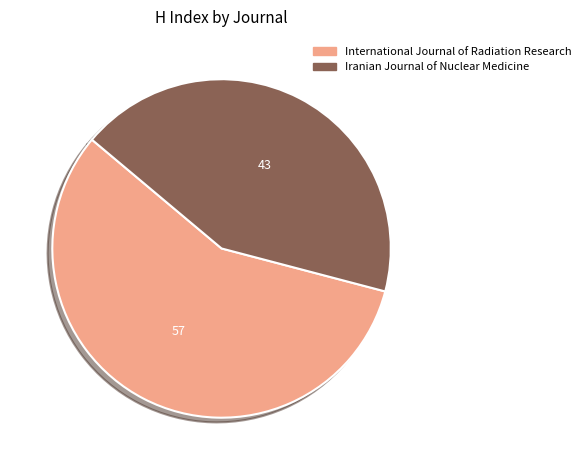

Is it true that International Journal of Radiation Research is 57% of the pie?

True